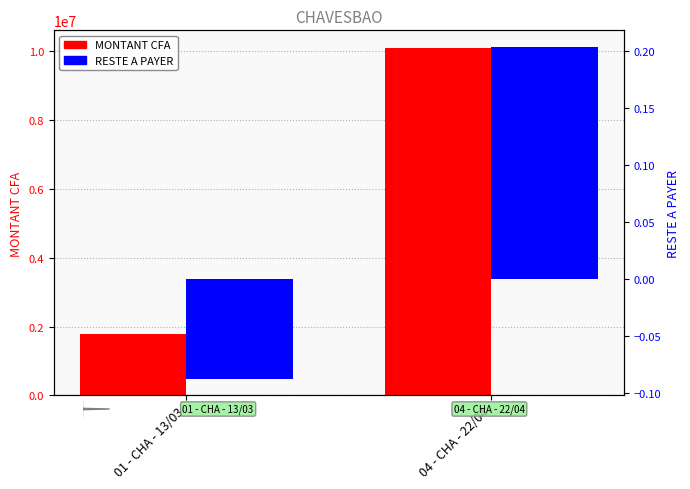

How many positive values does the RESTE A PAYER series have?

1